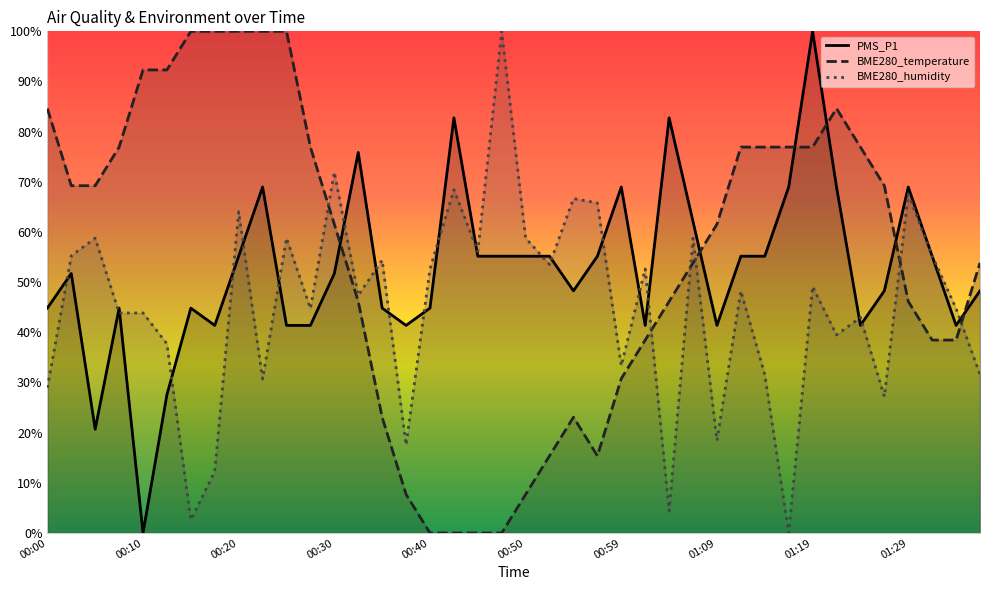

Reading right to left, extract all data points from this chart.

PMS_P1: 01:36=48.3	01:34=41.4	01:31=55.2	01:29=69.0	01:27=48.3	01:24=41.4	01:22=69.0	01:19=100.0	01:17=69.0	01:14=55.2	01:12=55.2	01:09=41.4	01:07=62.1	01:04=82.8	01:02=41.4	00:59=69.0	00:57=55.2	00:55=48.3	00:52=55.2	00:50=55.2	00:47=55.2	00:45=55.2	00:42=82.8	00:40=44.8	00:37=41.4	00:35=44.8	00:32=75.9	00:30=51.7	00:27=41.4	00:25=41.4	00:23=69.0	00:20=55.2	00:18=41.4	00:15=44.8	00:13=27.6	00:10=0.0	00:08=44.8	00:05=20.7	00:02=51.7	00:00=44.8
BME280_temperature: 01:36=53.8	01:34=38.5	01:31=38.5	01:29=46.2	01:27=69.2	01:24=76.9	01:22=84.6	01:19=76.9	01:17=76.9	01:14=76.9	01:12=76.9	01:09=61.5	01:07=53.8	01:04=46.2	01:02=38.5	00:59=30.8	00:57=15.4	00:55=23.1	00:52=15.4	00:50=7.7	00:47=0.0	00:45=0.0	00:42=0.0	00:40=0.0	00:37=7.7	00:35=23.1	00:32=46.2	00:30=61.5	00:27=76.9	00:25=100.0	00:23=100.0	00:20=100.0	00:18=100.0	00:15=100.0	00:13=92.3	00:10=92.3	00:08=76.9	00:05=69.2	00:02=69.2	00:00=84.6
BME280_humidity: 01:36=31.6	01:34=44.7	01:31=55.3	01:29=67.5	01:27=27.2	01:24=43.0	01:22=39.5	01:19=49.1	01:17=0.0	01:14=31.6	01:12=48.2	01:09=18.4	01:07=58.8	01:04=4.4	01:02=52.6	00:59=33.3	00:57=65.8	00:55=66.7	00:52=53.5	00:50=58.8	00:47=100.0	00:45=56.1	00:42=68.4	00:40=52.6	00:37=17.5	00:35=54.4	00:32=47.4	00:30=71.9	00:27=44.7	00:25=58.8	00:23=30.7	00:20=64.0	00:18=12.3	00:15=2.6	00:13=37.7	00:10=43.9	00:08=43.9	00:05=58.8	00:02=55.3	00:00=28.9